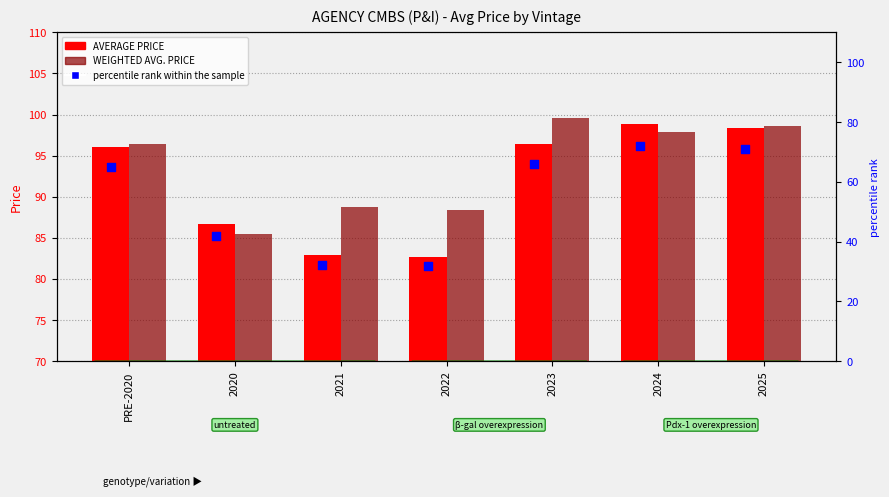

At which category is the sum across all series the highest?

2024